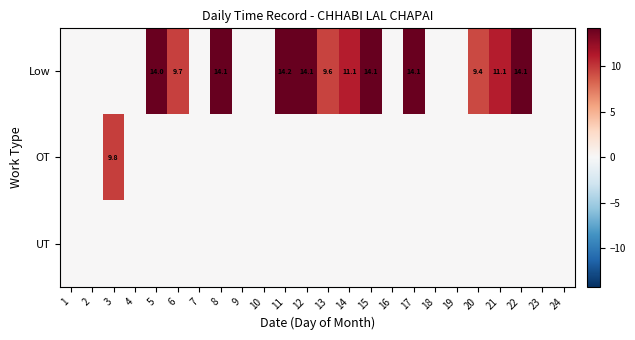

At which label does OT reach its peak?

3